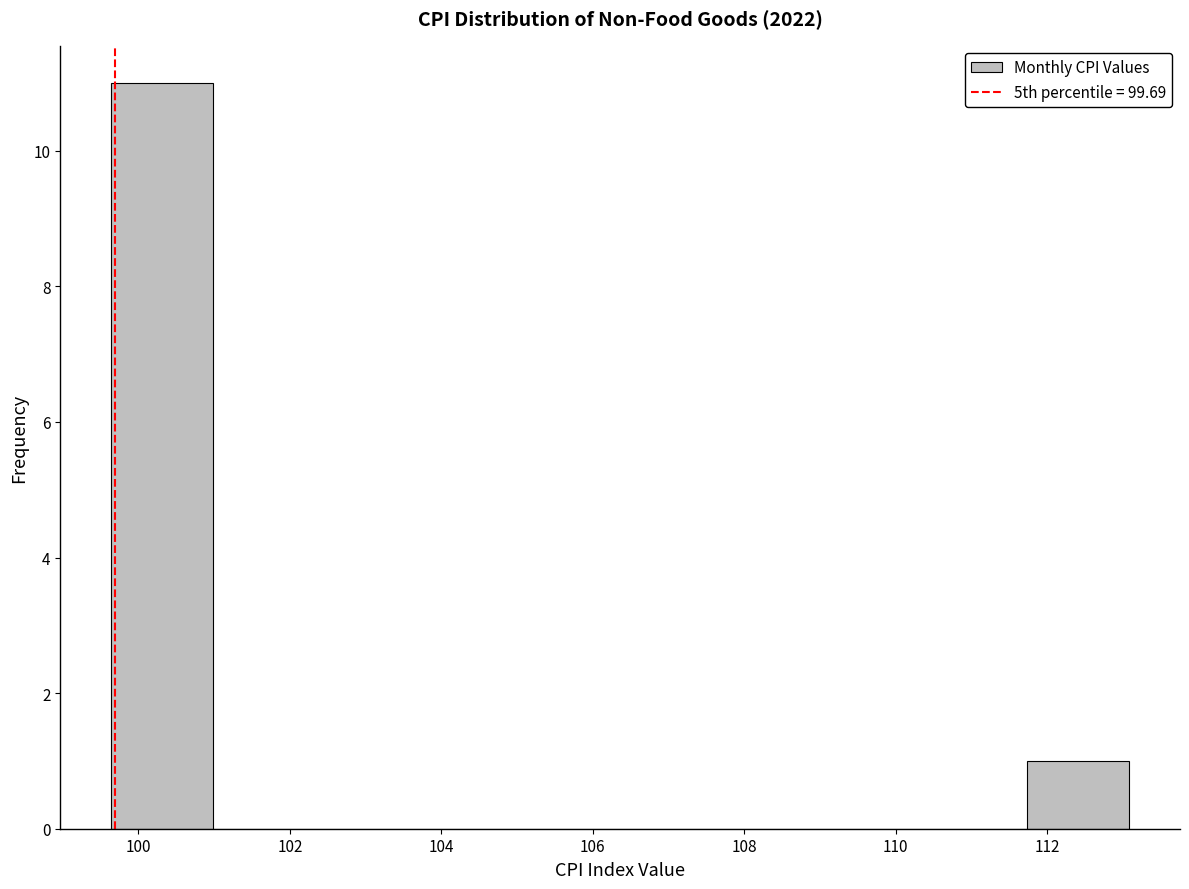

Over which range of the x-axis is the bar tallest?

99.6 to 101.0